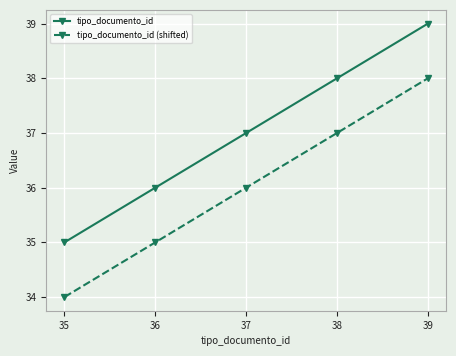

What is the value of the tipo_documento_id (shifted) point at the 3rd from the left?

36